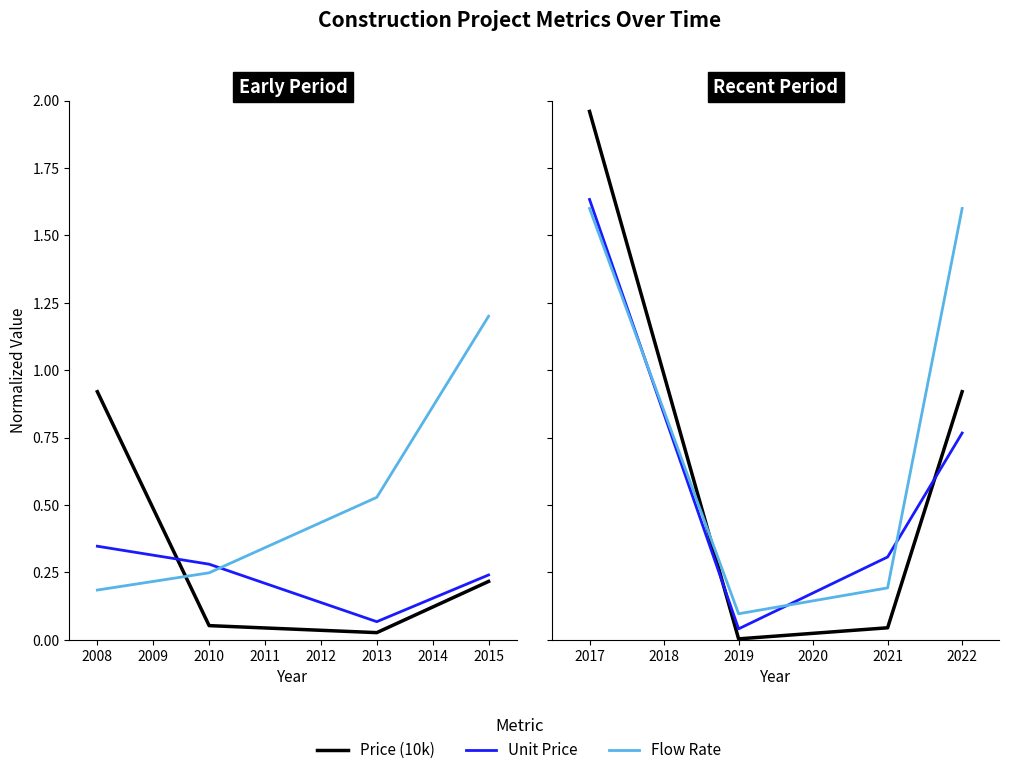

What is the greatest value displayed?

2.0